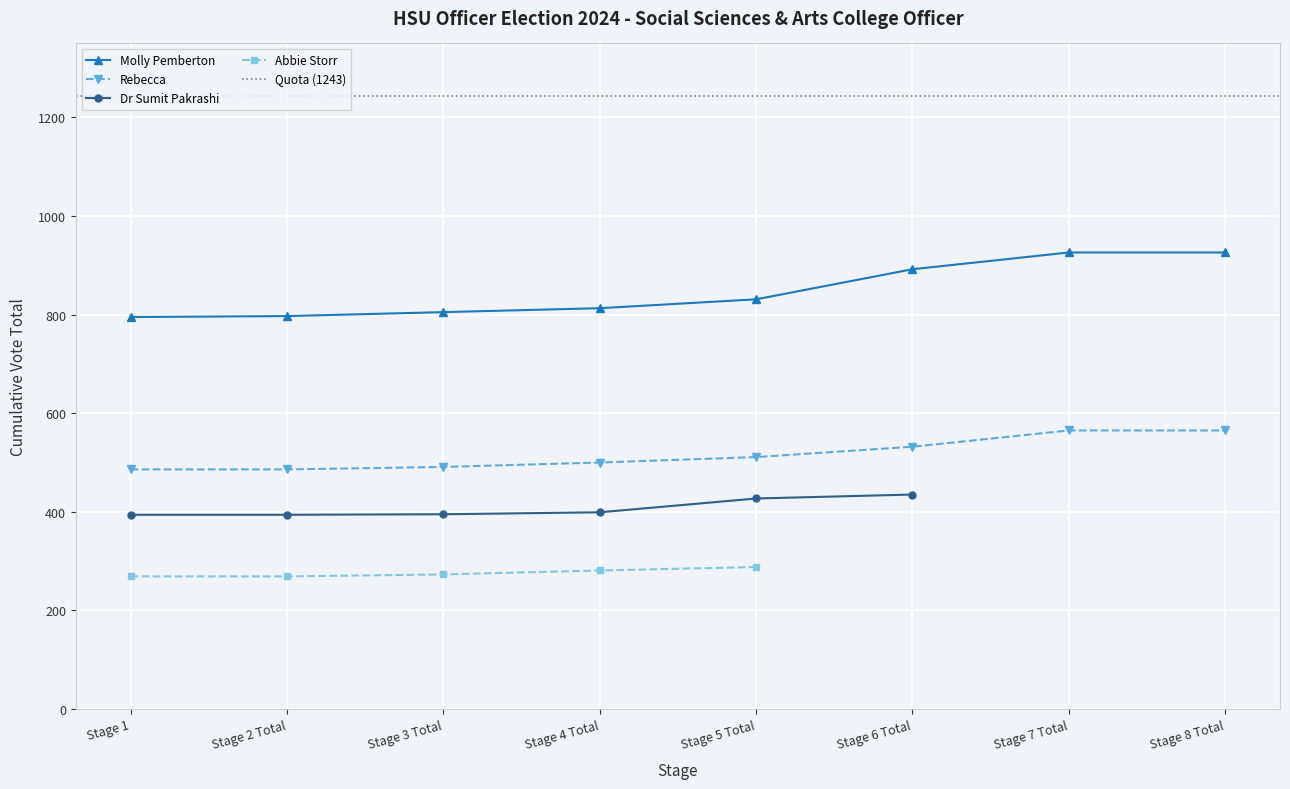

How many categories are shown in the chart?

8